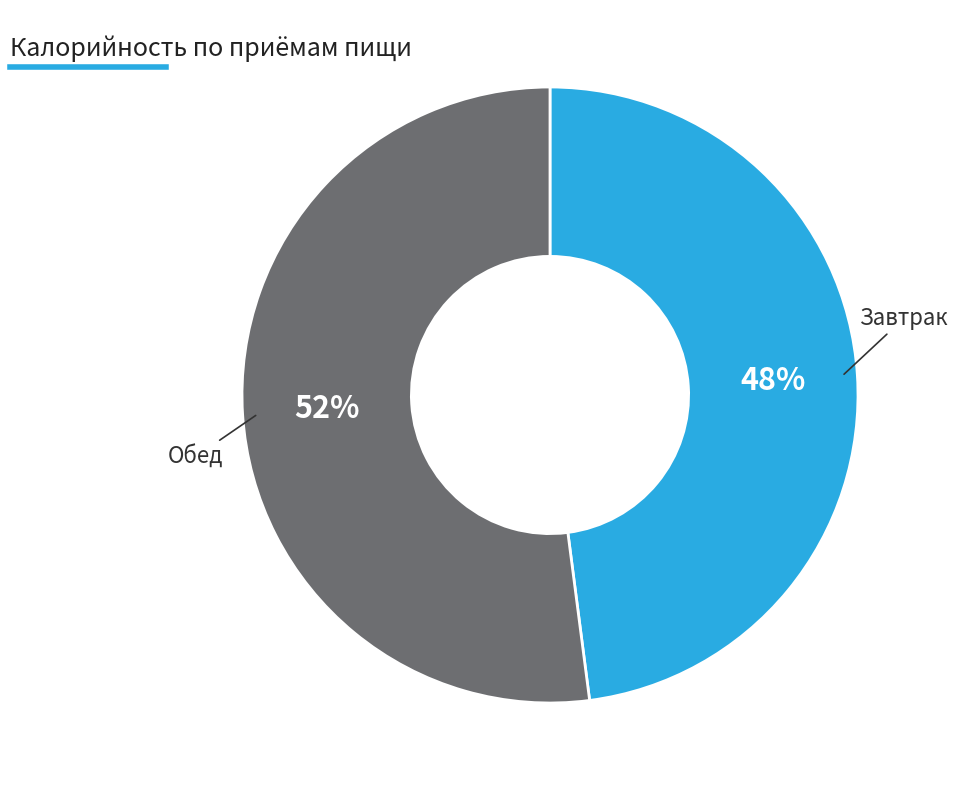

To the nearest percent, what is the average slice percentage?

50%